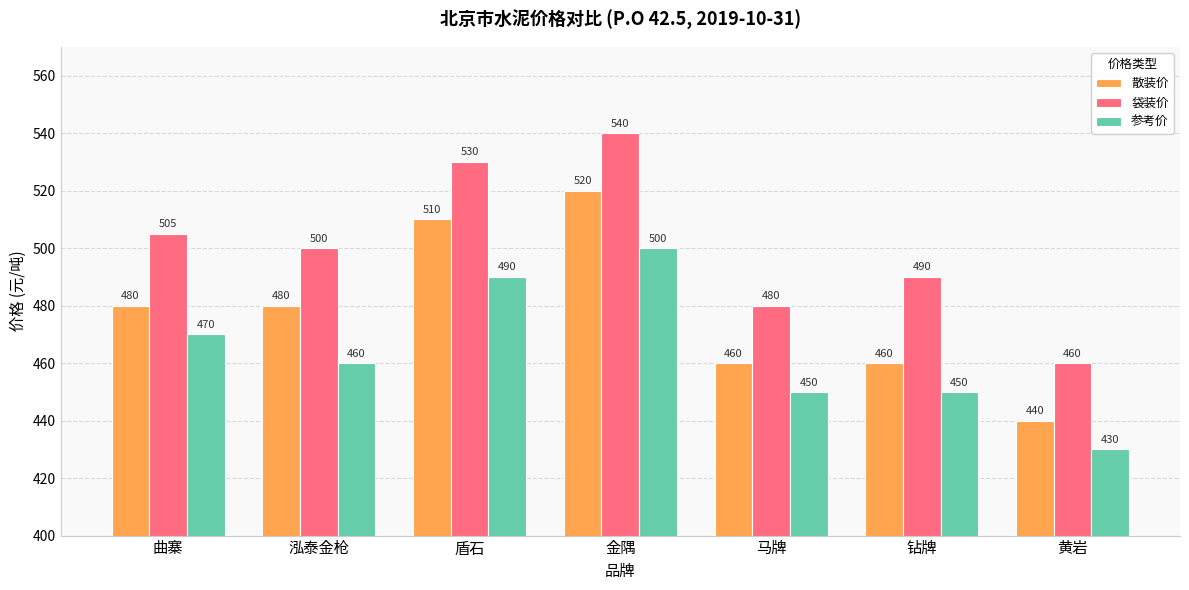

What is the difference between the 袋装价 values at 钻牌 and 泓泰金枪?

10